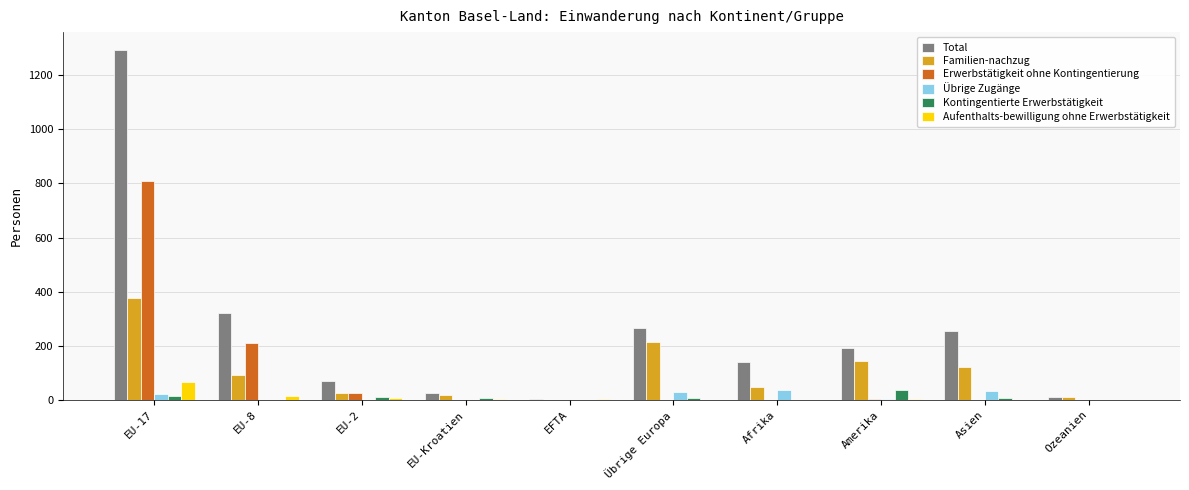

Which series changed the most between EU-17 and Afrika?

Total